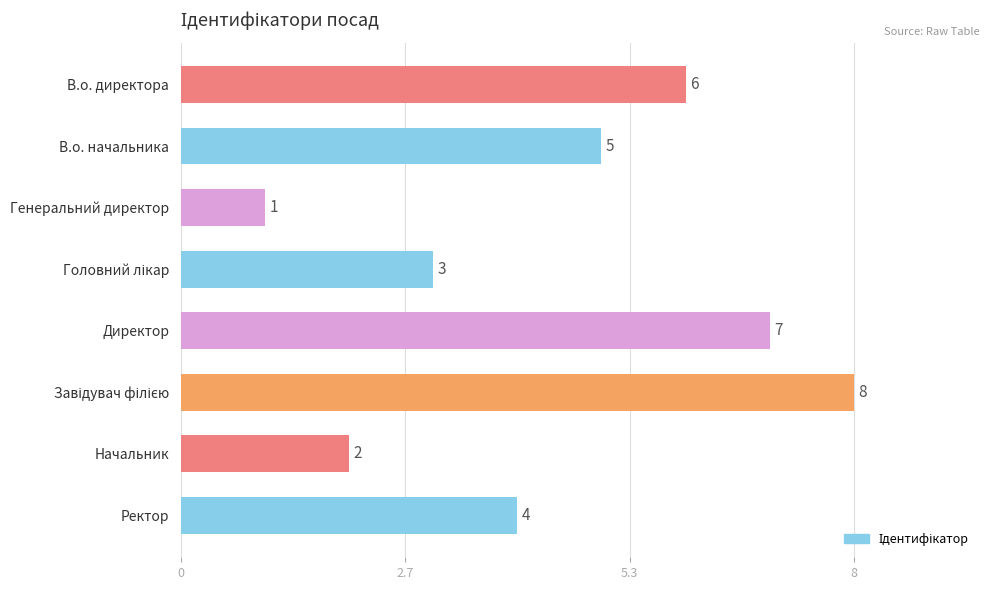

Reading top to bottom, list all the values displayed in this chart.

6	5	1	3	7	8	2	4